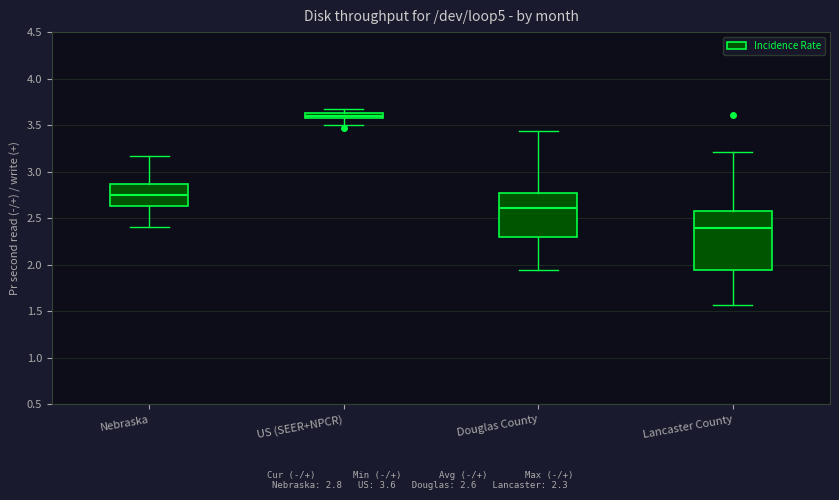

Comparing the boxes themselves (not the whiskers), which one is the tallest?

Lancaster County